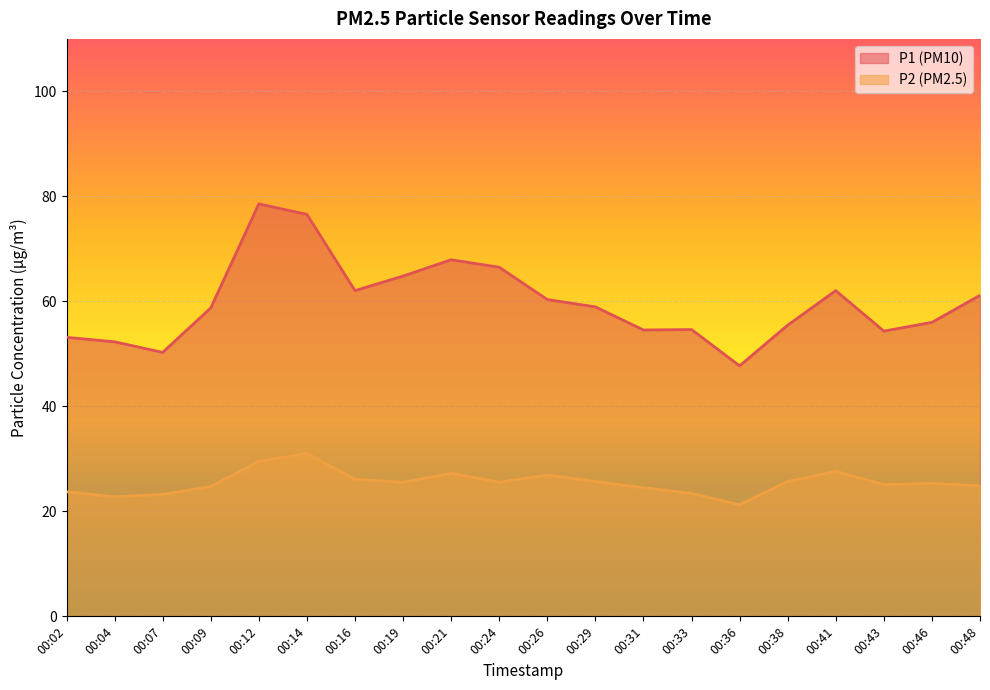

What is the difference between the second highest and minimum values in the P2 series?

8.3